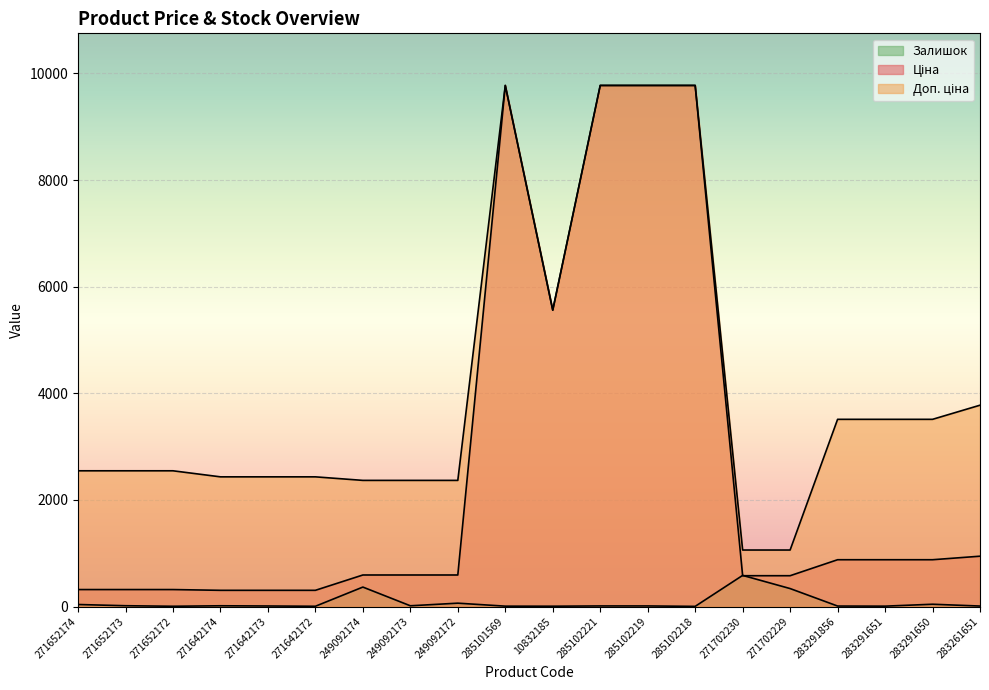

What is the difference between the highest and lowest values at 283261651?

3768.0